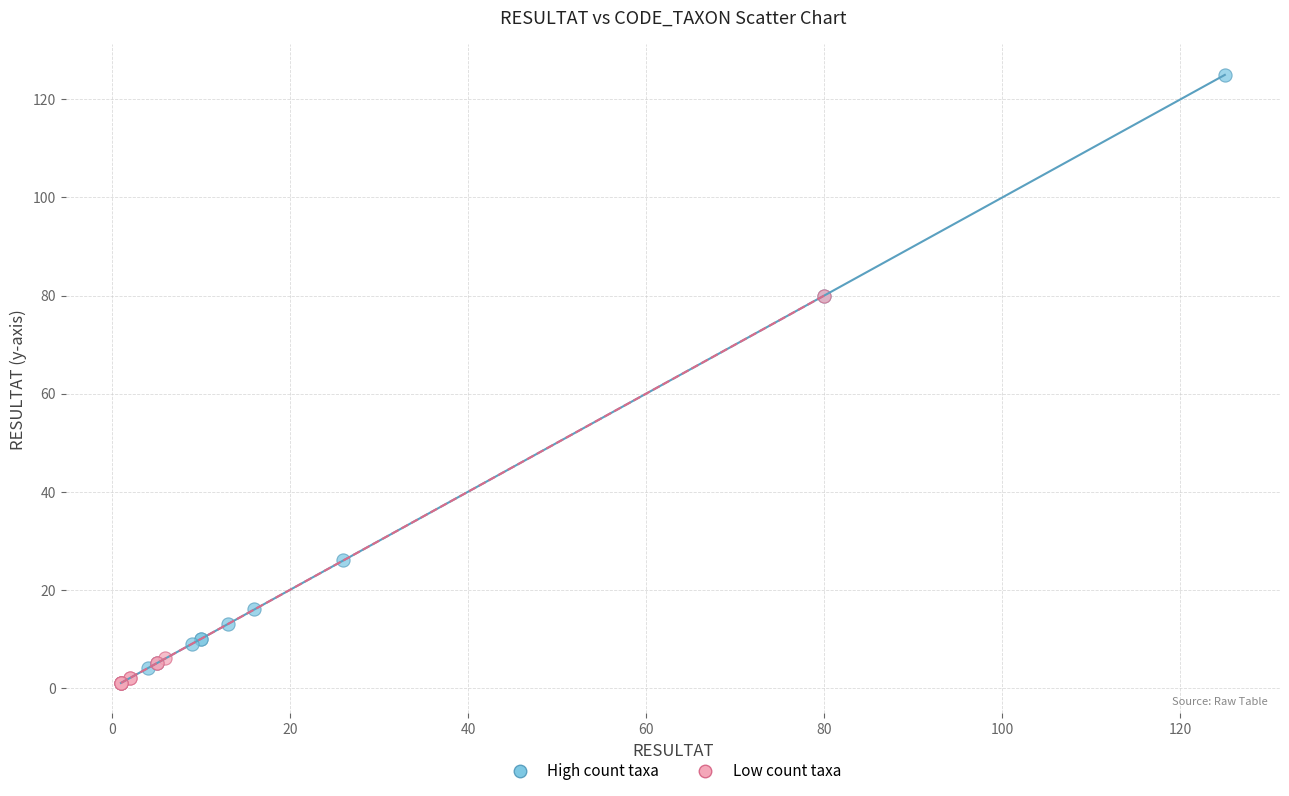

Which series has the largest Y range (max minus min)?

High count taxa